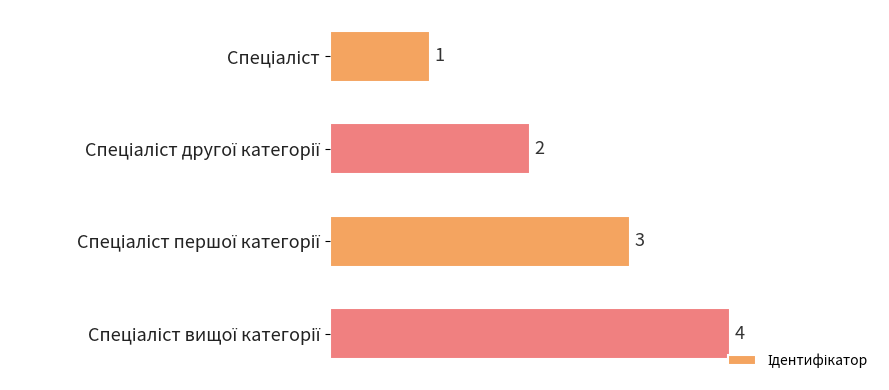

What is the greatest value displayed?

4